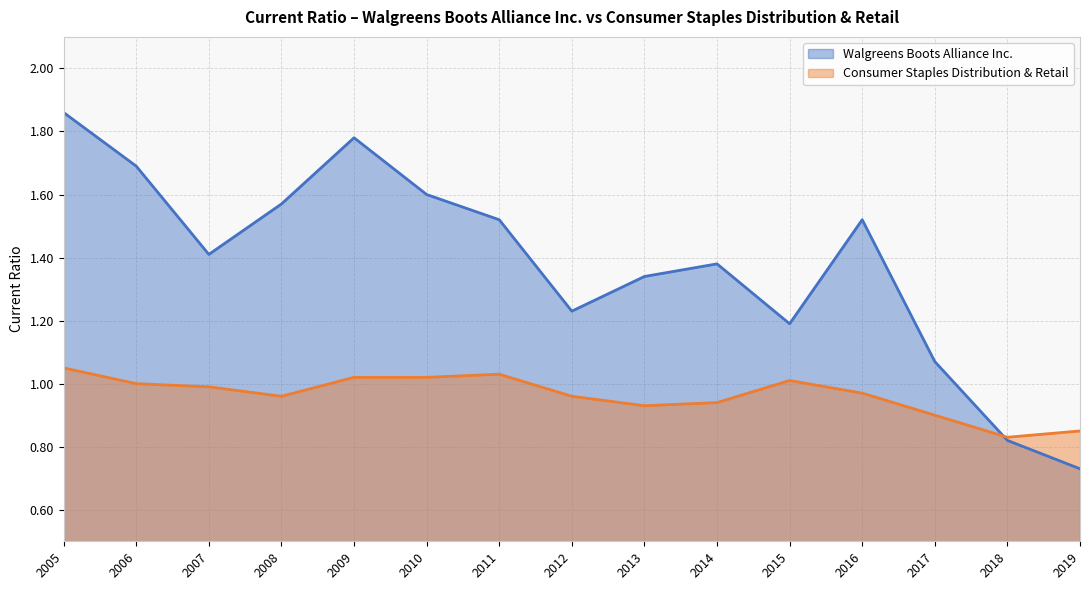

Between 2016 and 2019, which is larger?

2016